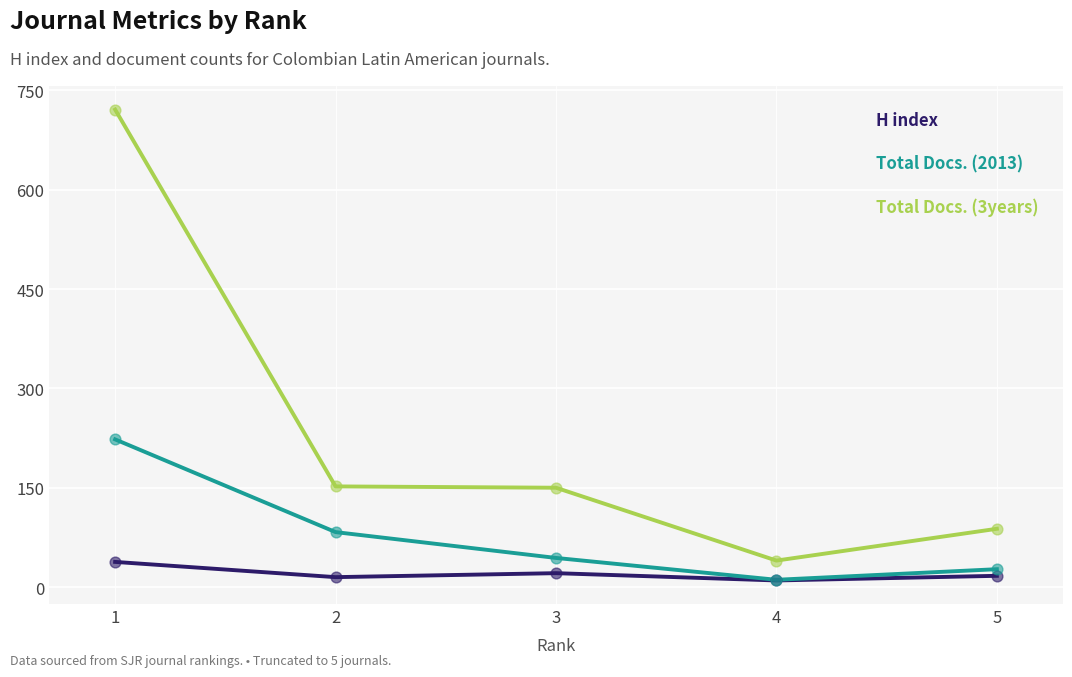

Which series changed the most between 1 and 5?

Total Docs. (3years)